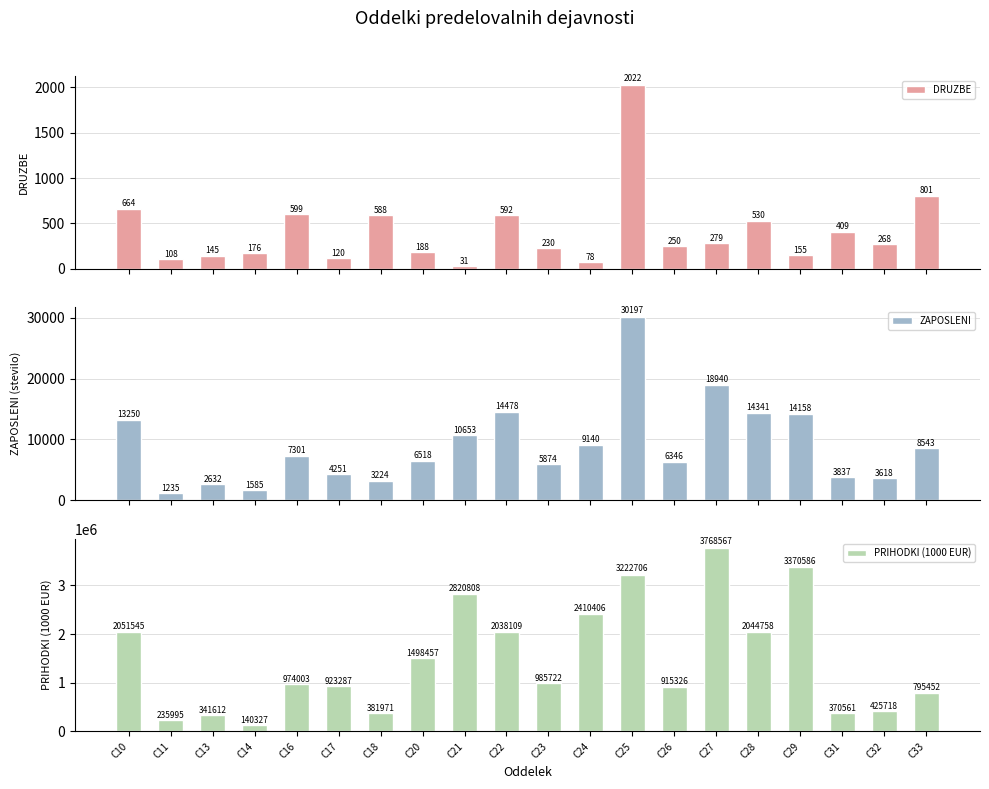

Which has a higher value, C22 or C18?

C22